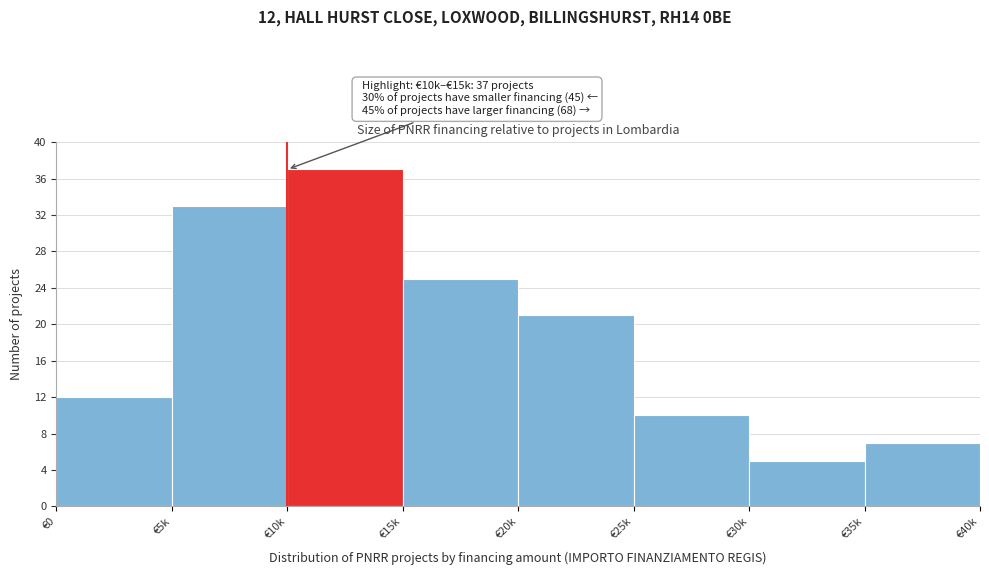

Reading left to right, transcribe all the data shown in this chart.

12	33	37	25	21	10	5	7